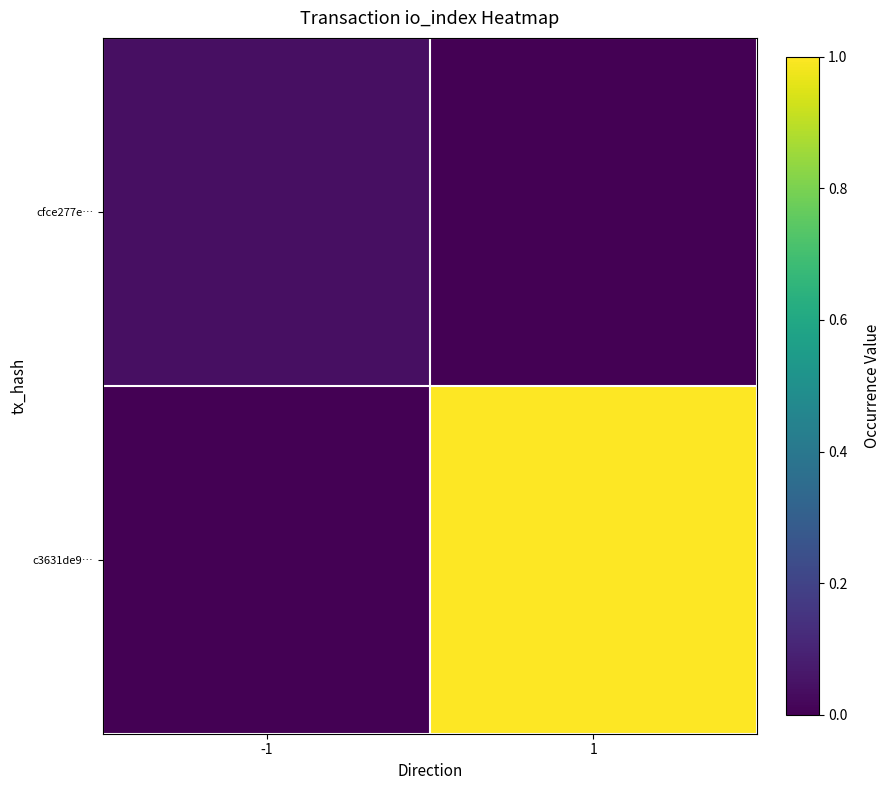

List the series in order of their peak value, lowest first.

cfce277e…, c3631de9…